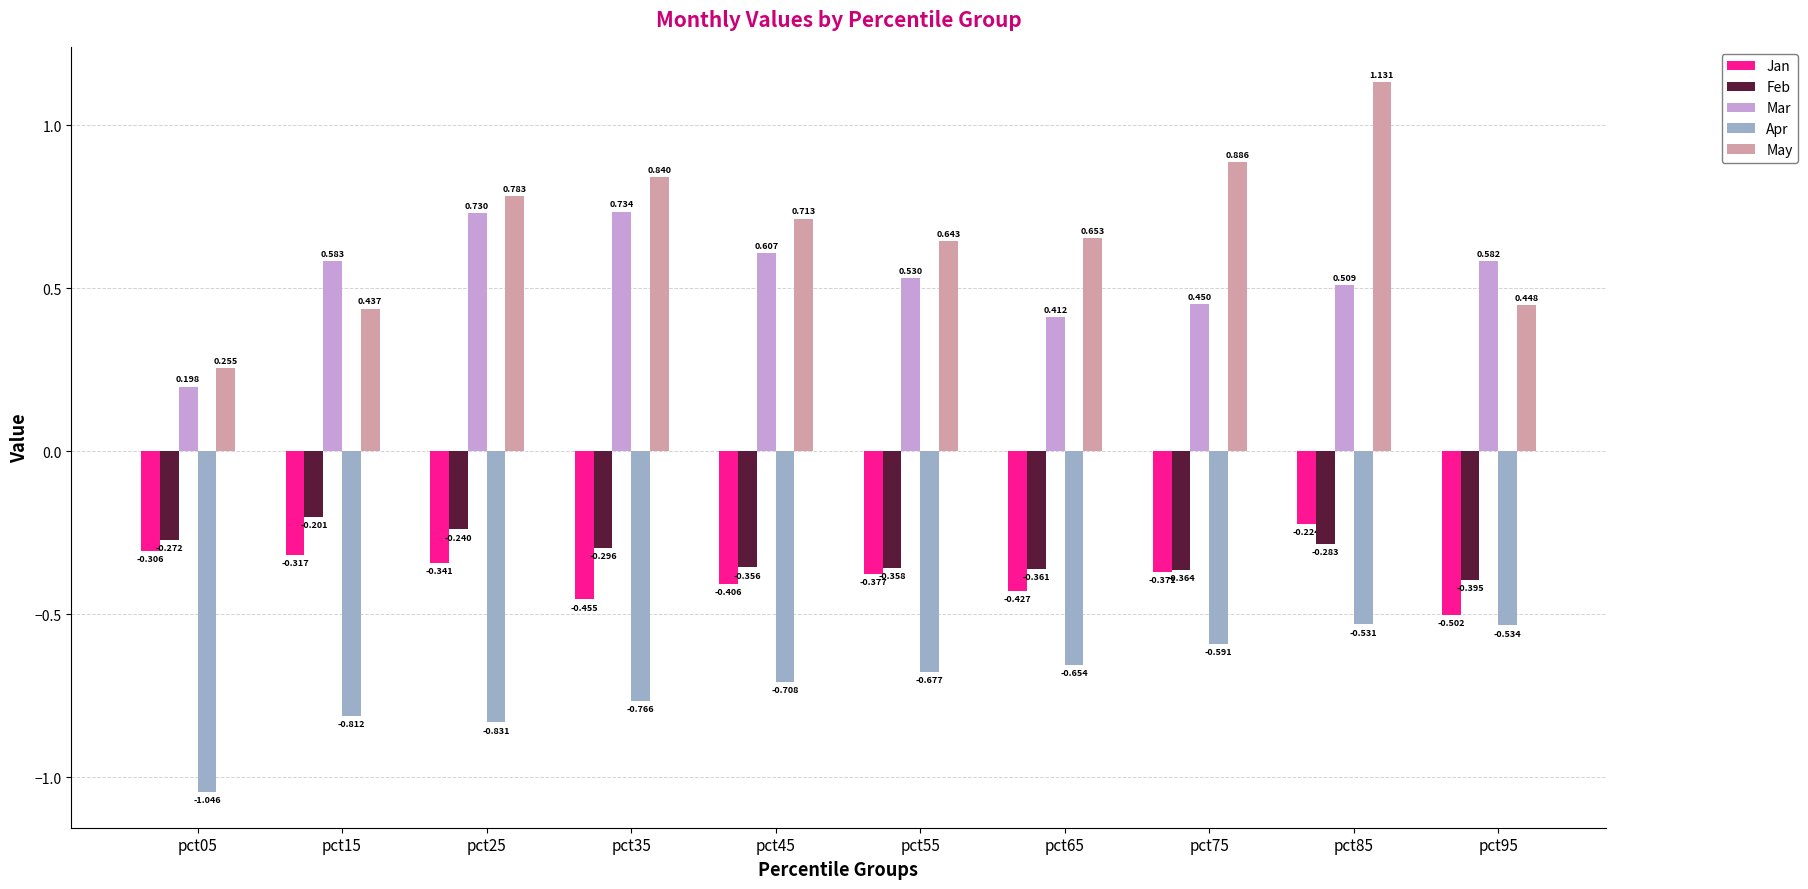

Rank the series at pct35 from highest to lowest value.

May, Mar, Feb, Jan, Apr